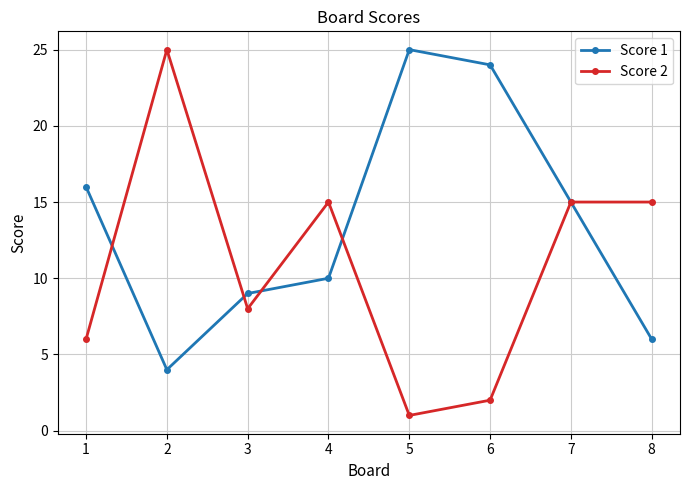

At which category does the chart reach its minimum across all series?

5